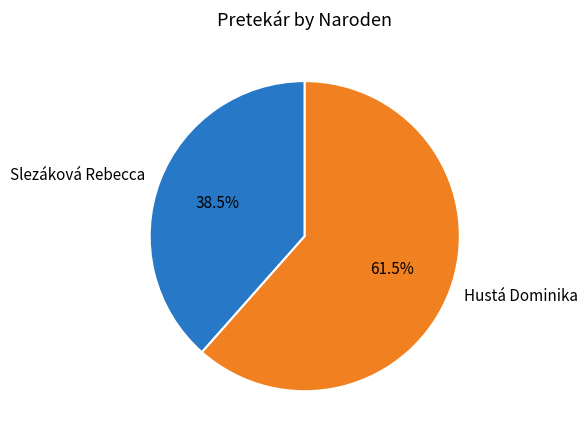

Rank the categories by value from highest to lowest.

Hustá Dominika, Slezáková Rebecca